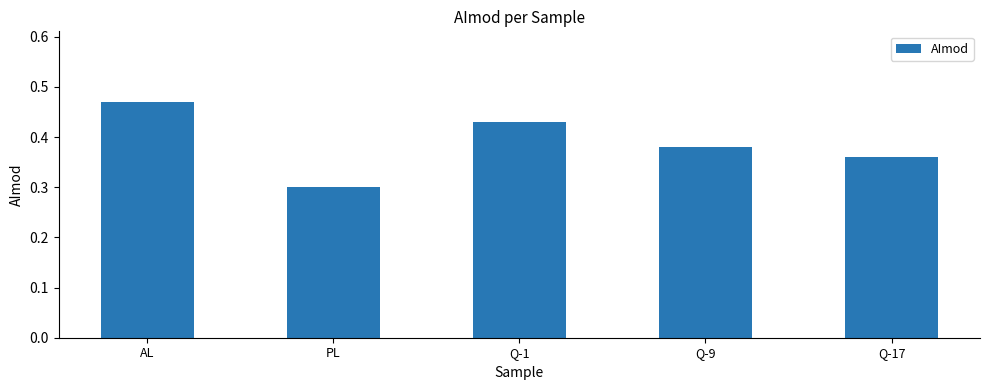

How many distinct data groups are displayed?

1